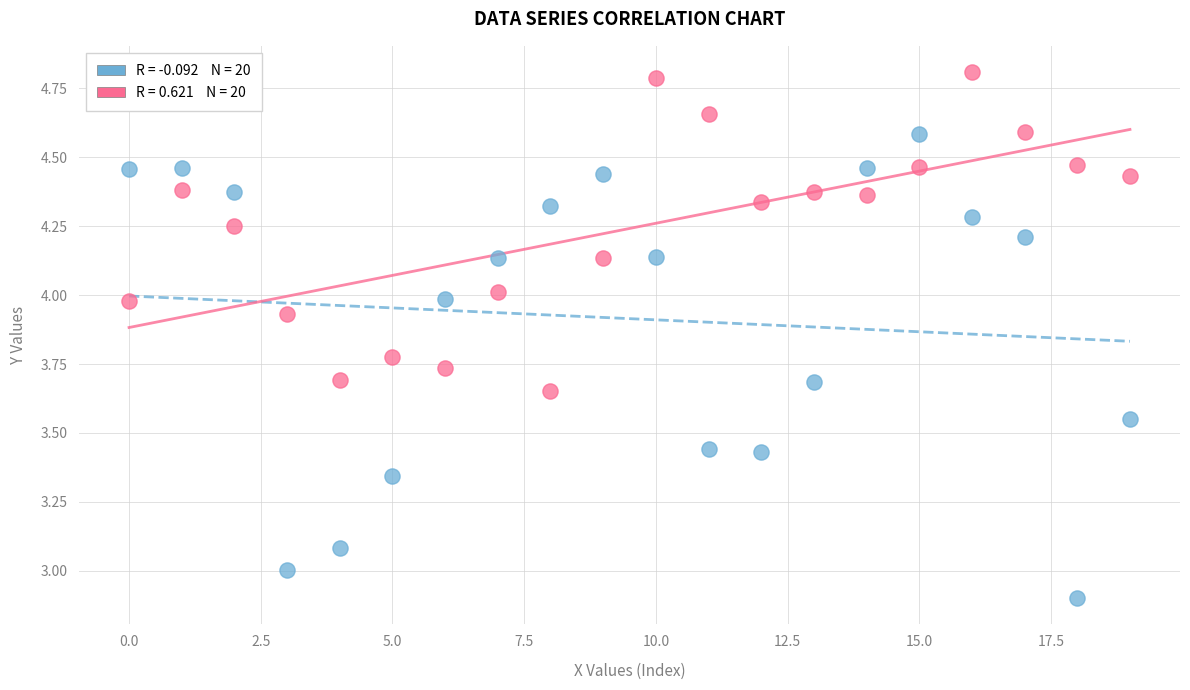

Across all data points, what is the range of Y values (max minus min)?

1.9